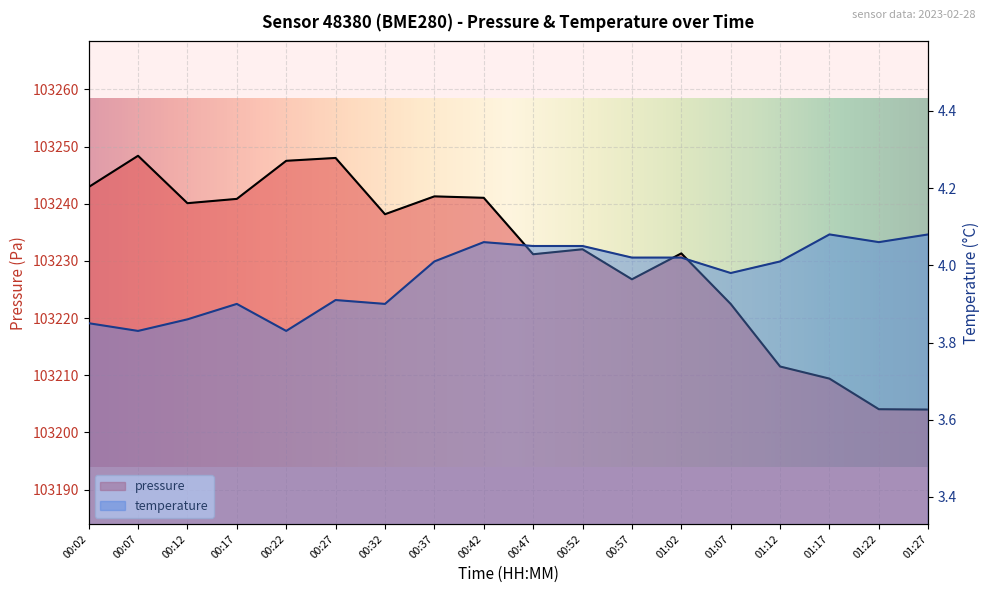

What is the total value across all series at 00:37?

103245.3